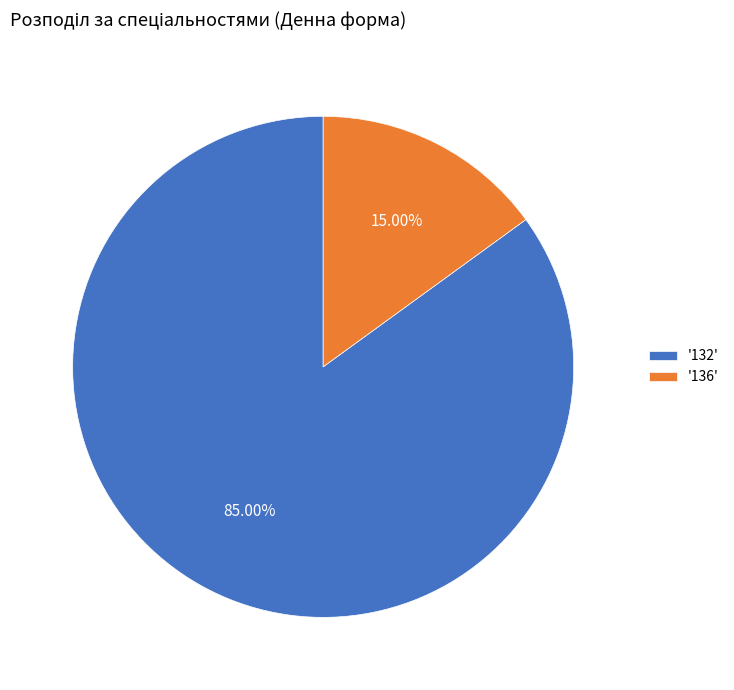

Rank the categories by value from highest to lowest.

'132', '136'